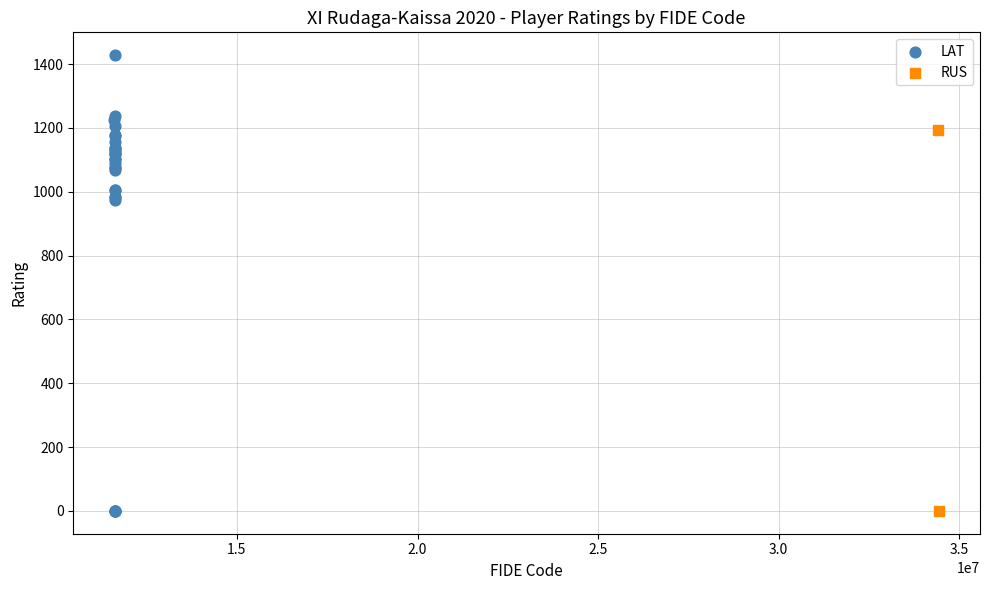

What are all the series names shown in the legend?

LAT, RUS